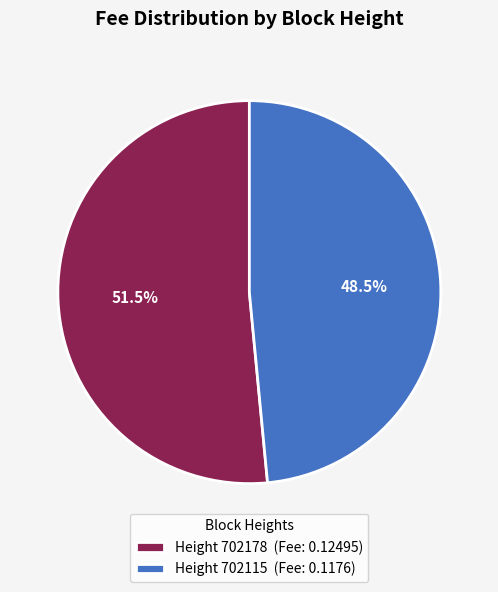

Which category has the smallest portion of the pie?

Height 702115 (Fee: 0.1176)